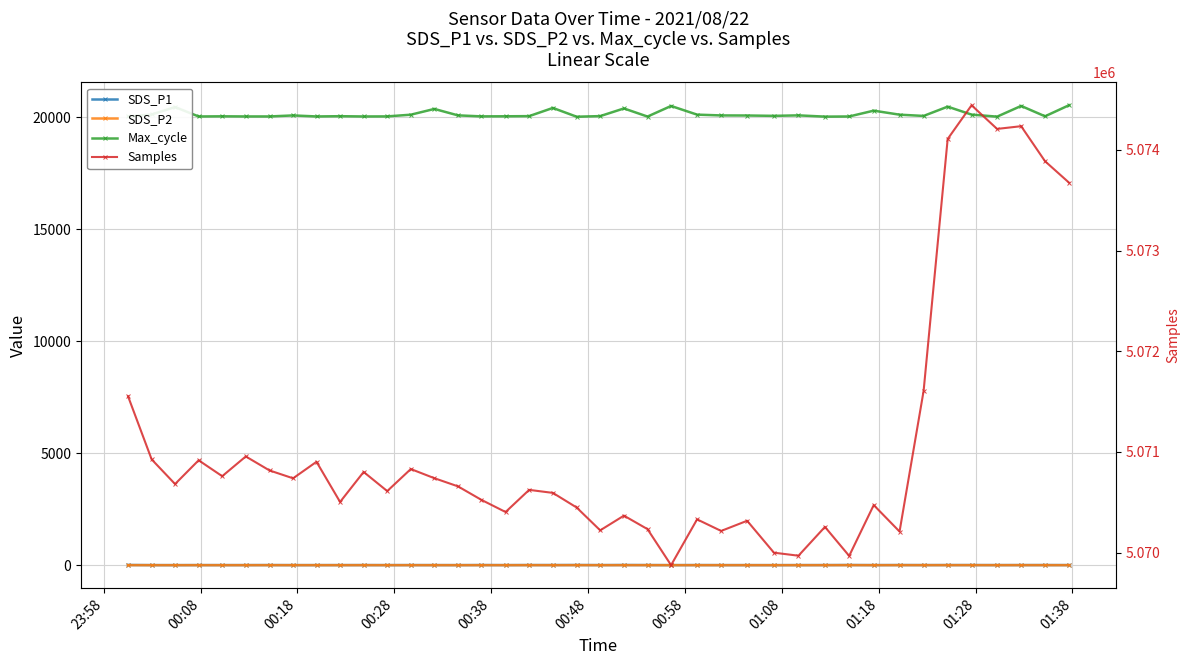

Which series has the widest spread of values?

Samples